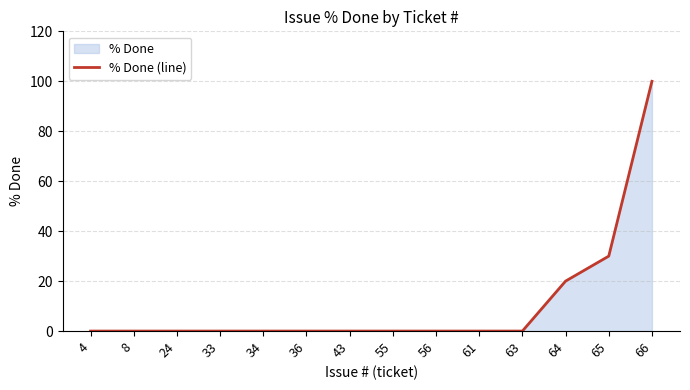

Count the number of data series in this chart.

1